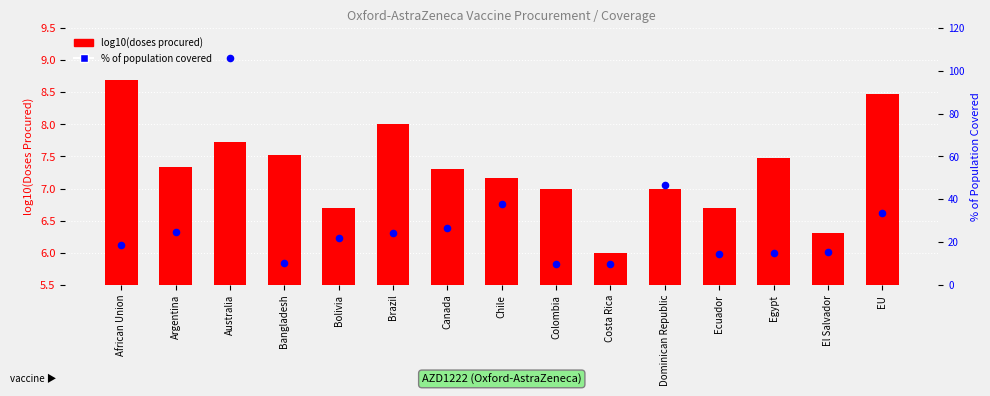

At how many categories does at least one series exceed 26?

5